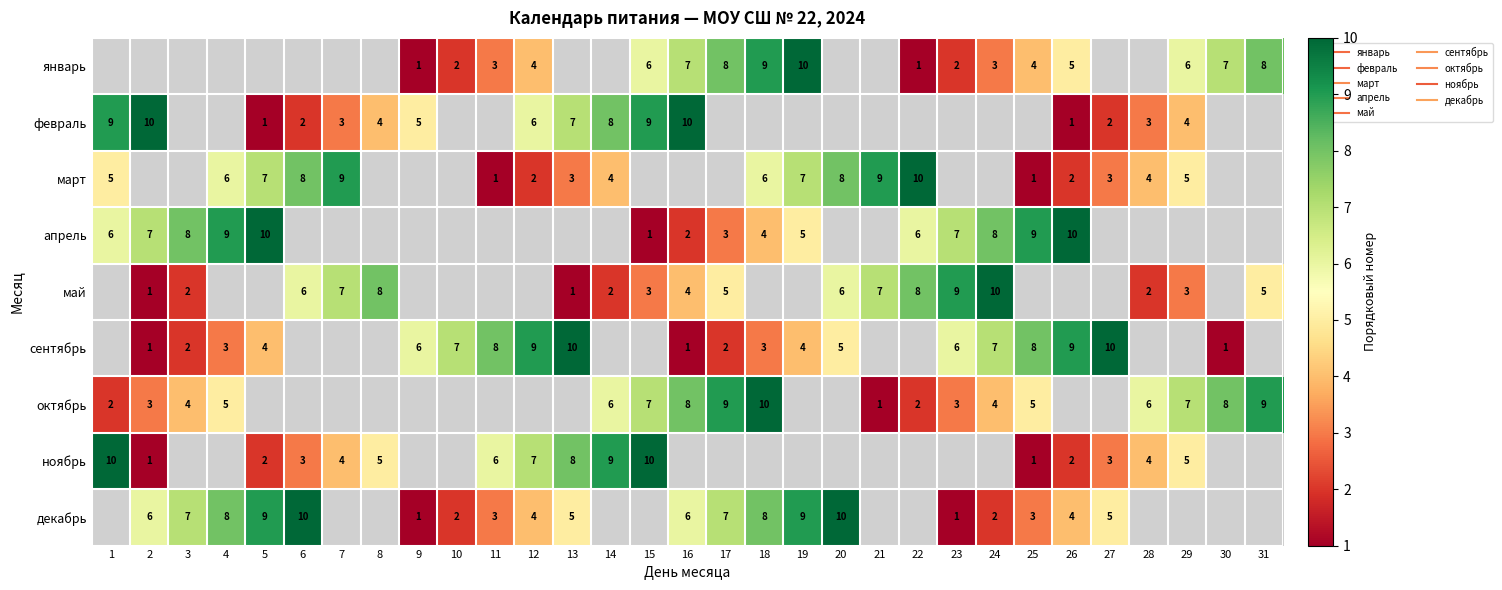

At which label does апрель reach its peak?

5